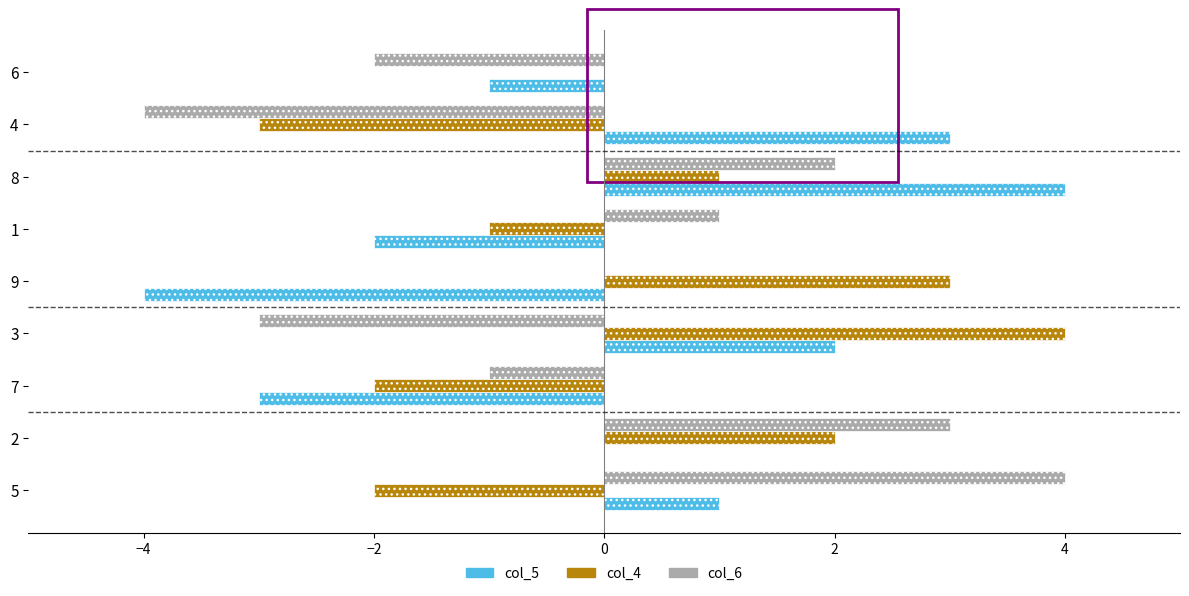

Count the number of categories in the chart.

9